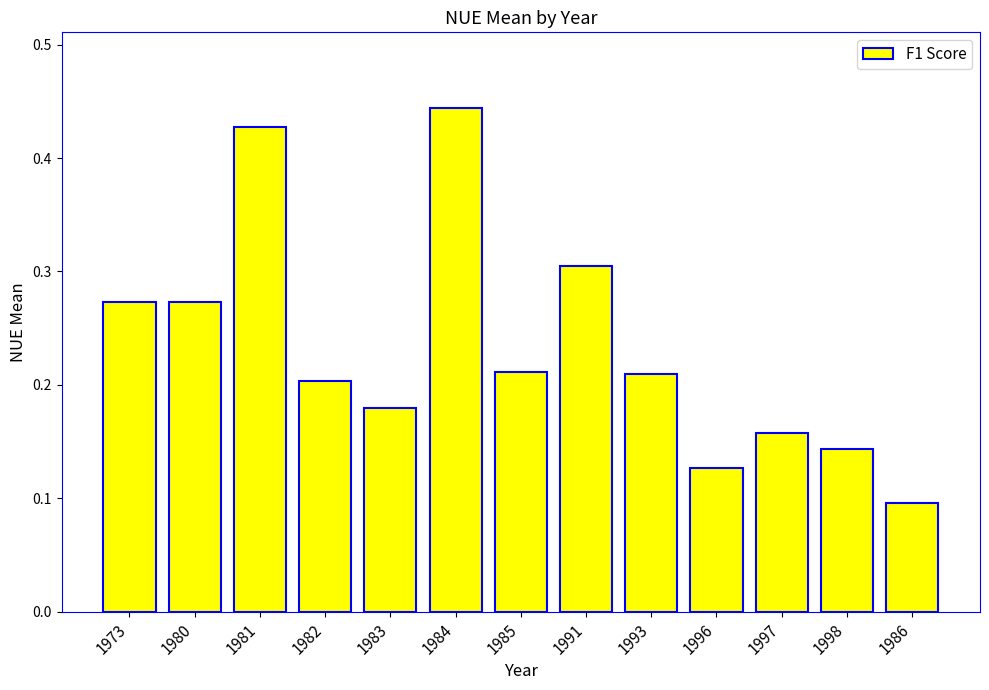

How many values are between 0 and 1?

13